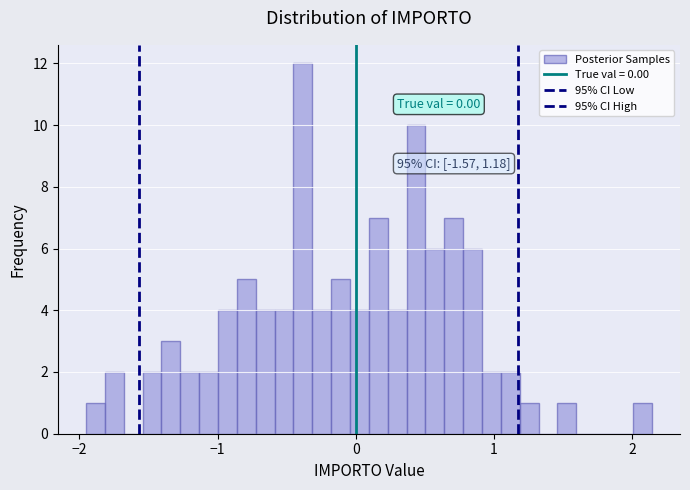

Around what value on the x-axis is the tallest bar? Give the approximate position of its centre, as read against the axis.

-0.4